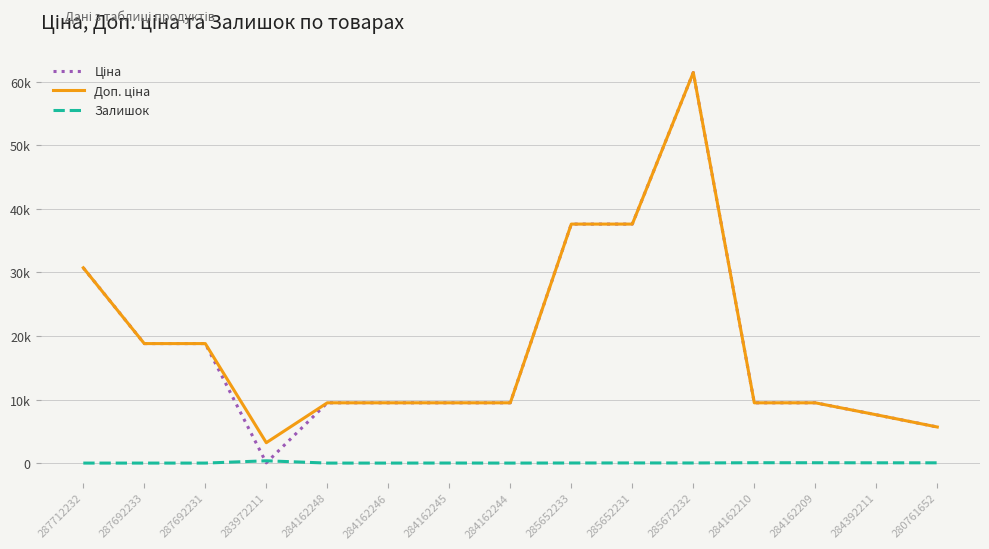

What is the label of the 7th point from the right?

285652233